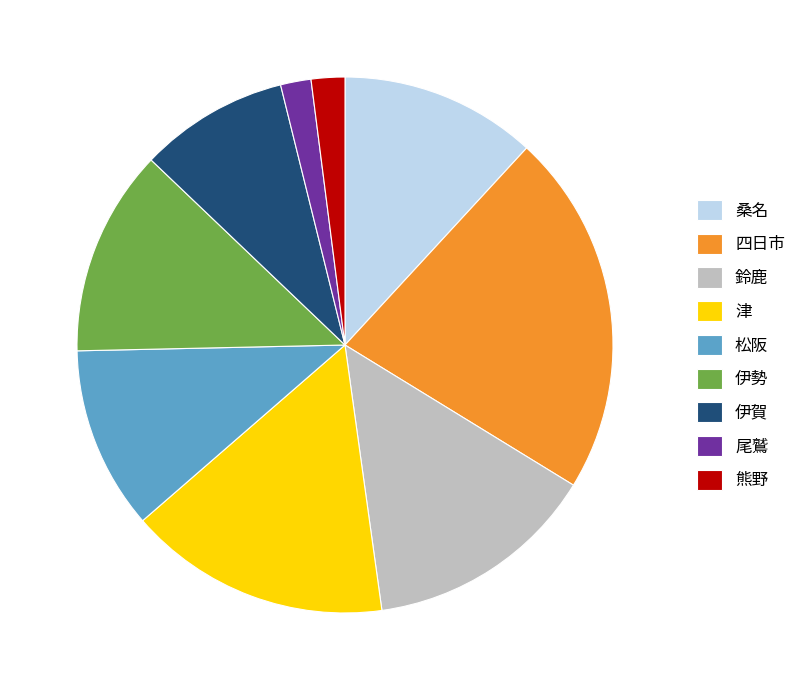

The 桑名 slice represents 22% of the pie. True or false?

False